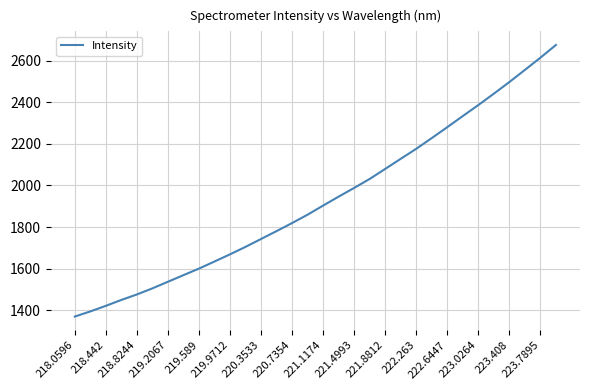

What is the difference between the maximum and second lowest values?

1280.3